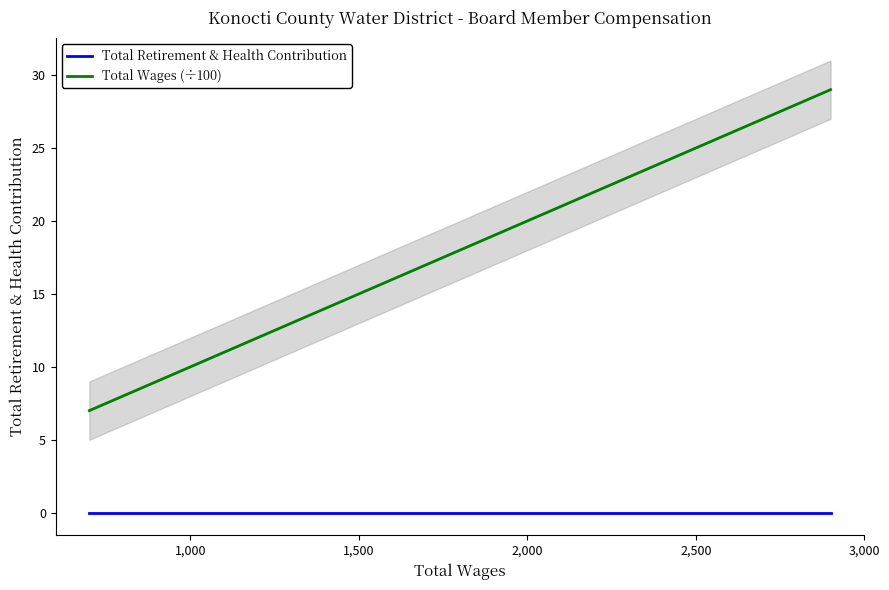

True or false: Total Wages (÷100) has more than 2 points higher than both neighbors.

False